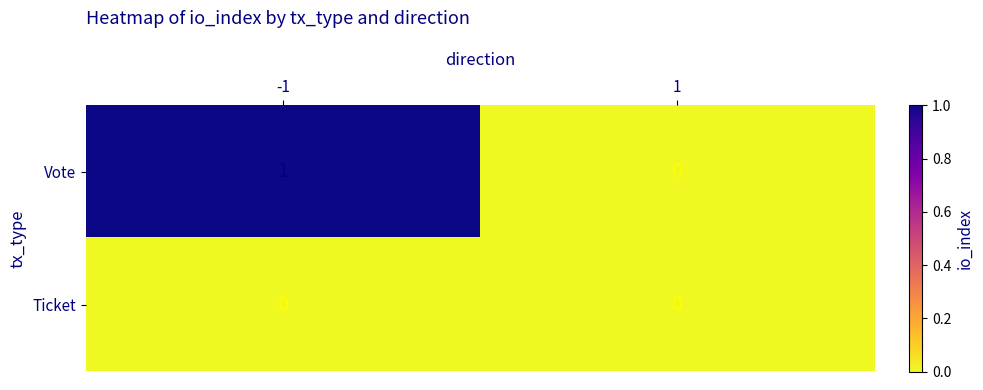

Reading right to left, extract all data points from this chart.

Vote: 0	1
Ticket: 0	0